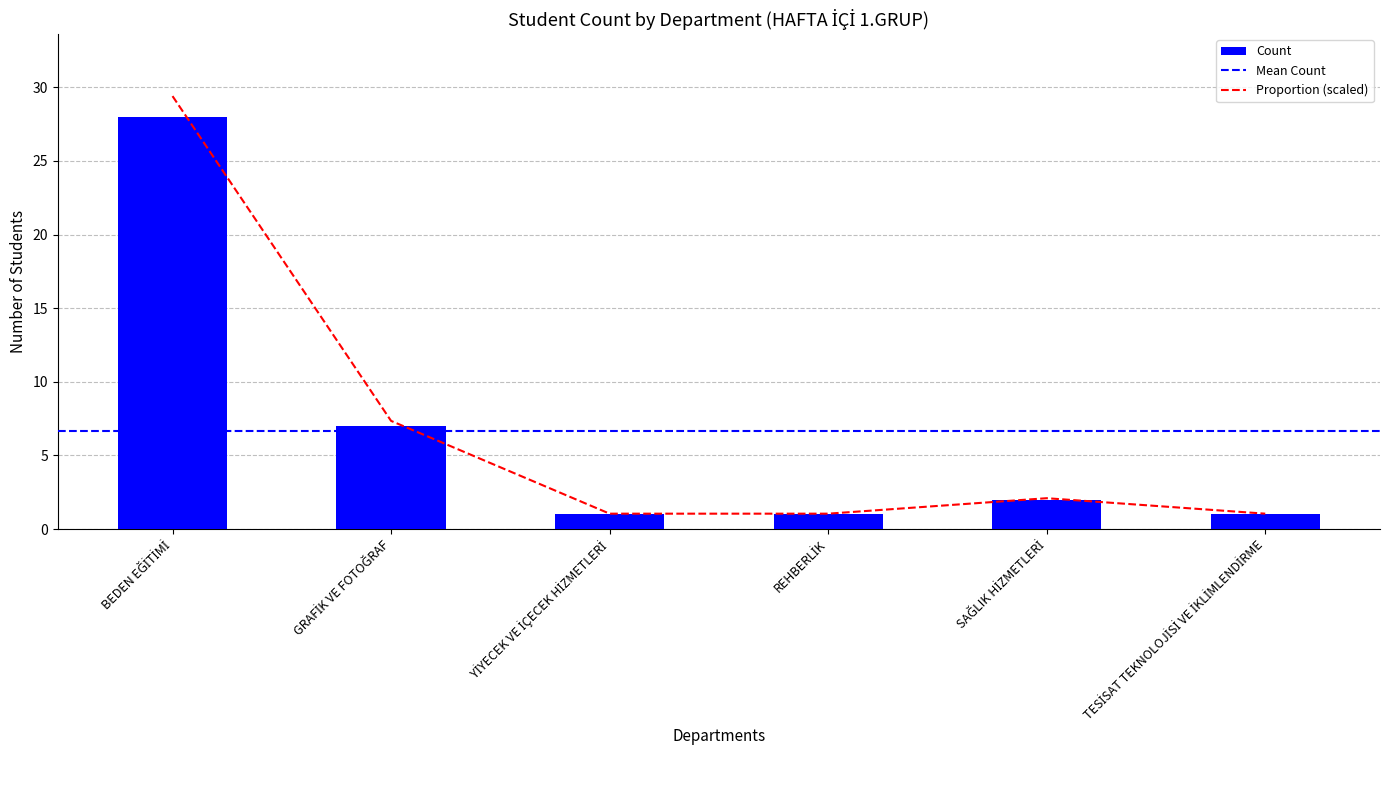

Which label corresponds to the largest value in the chart?

BEDEN EĞİTİMİ